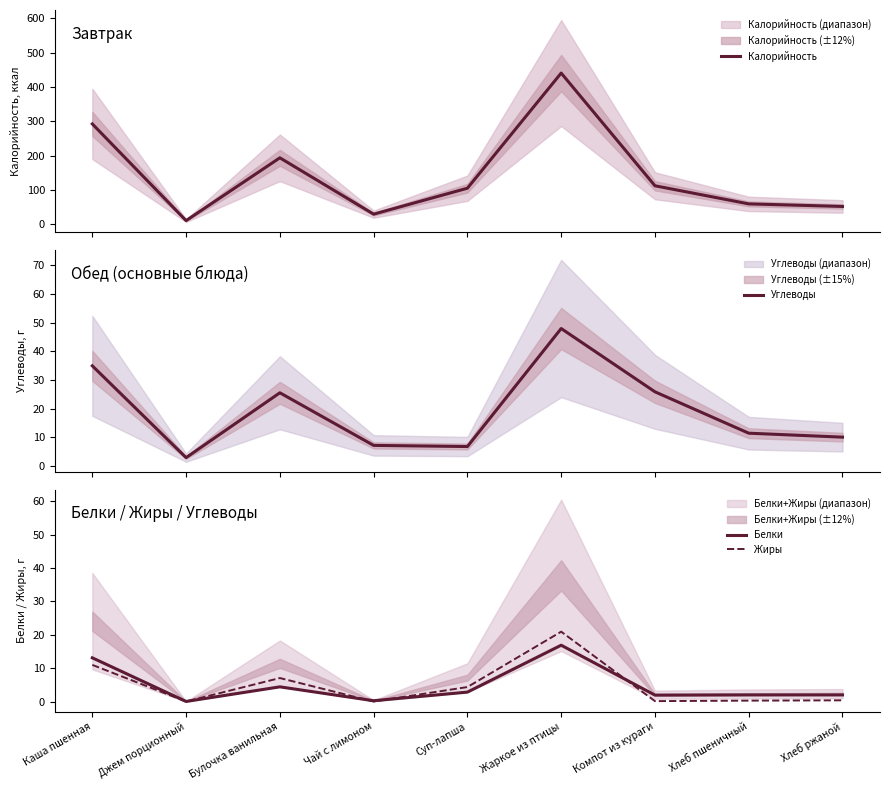

True or false: Углеводы and Белки intersect in this chart.

False